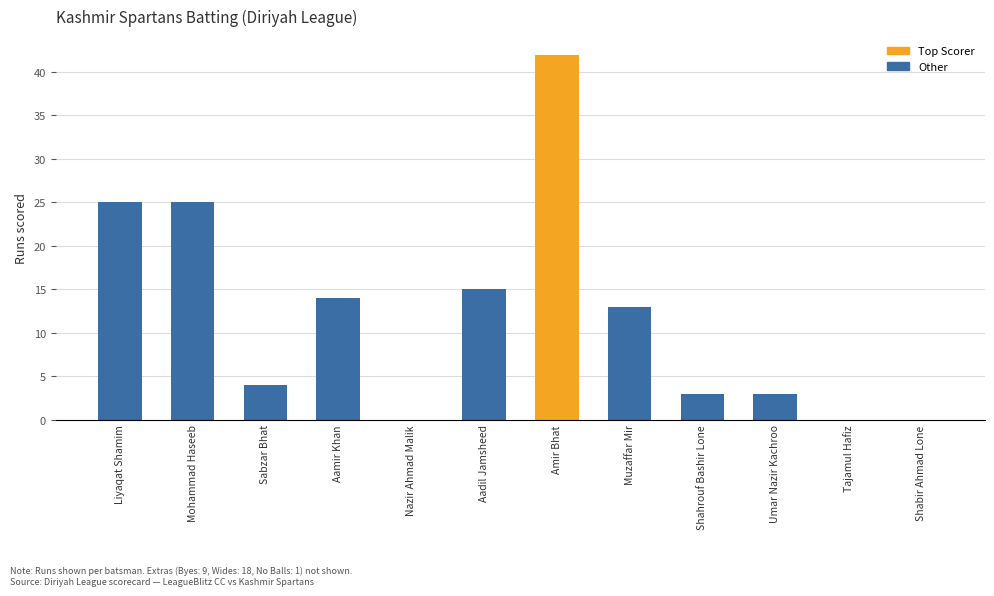

At which label does the data first exceed 13?

Liyaqat Shamim